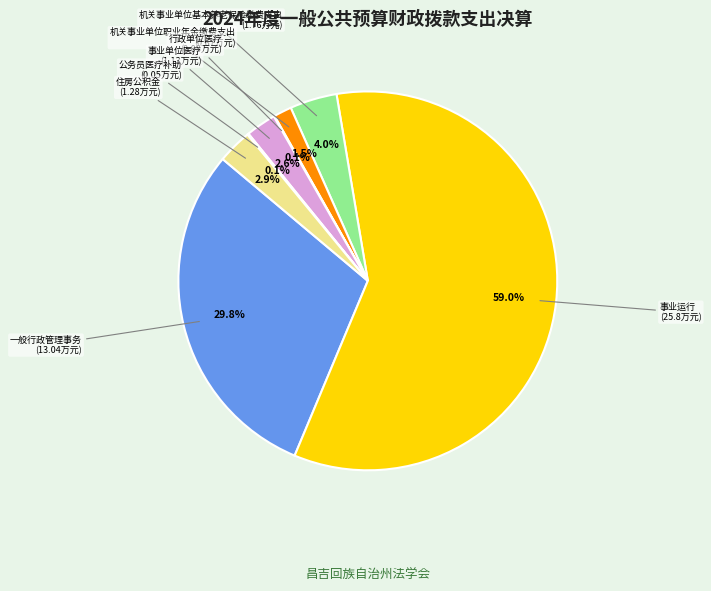

What percentage is NOT represented by 机关事业单位职业年金缴费支出?

98.5%